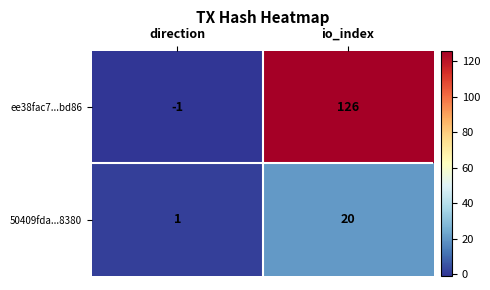

What is the approximate value of 50409fda...8380 at io_index, to the nearest 5?

20